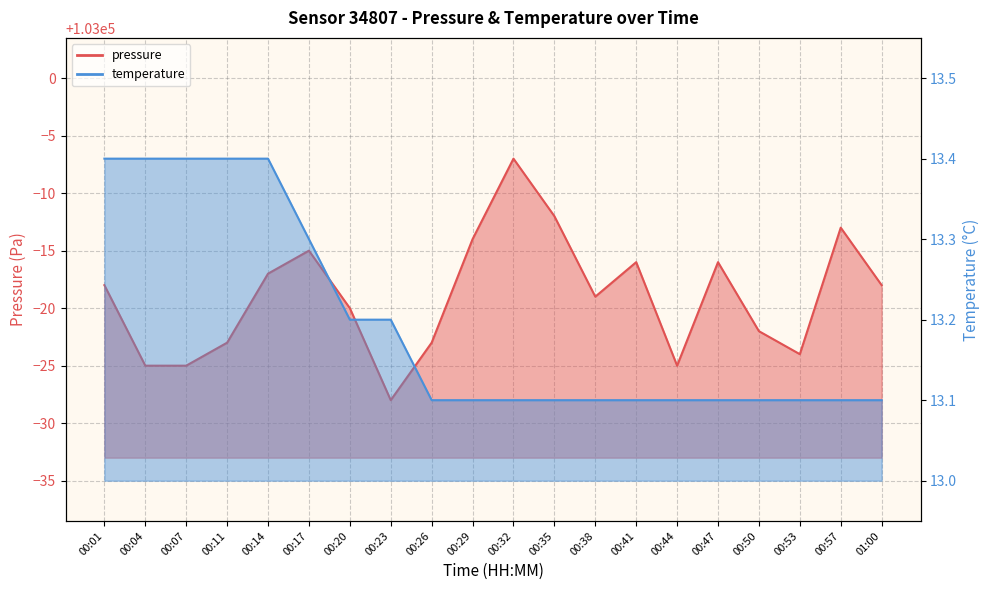

What is the average value of the temperature series?

13.2